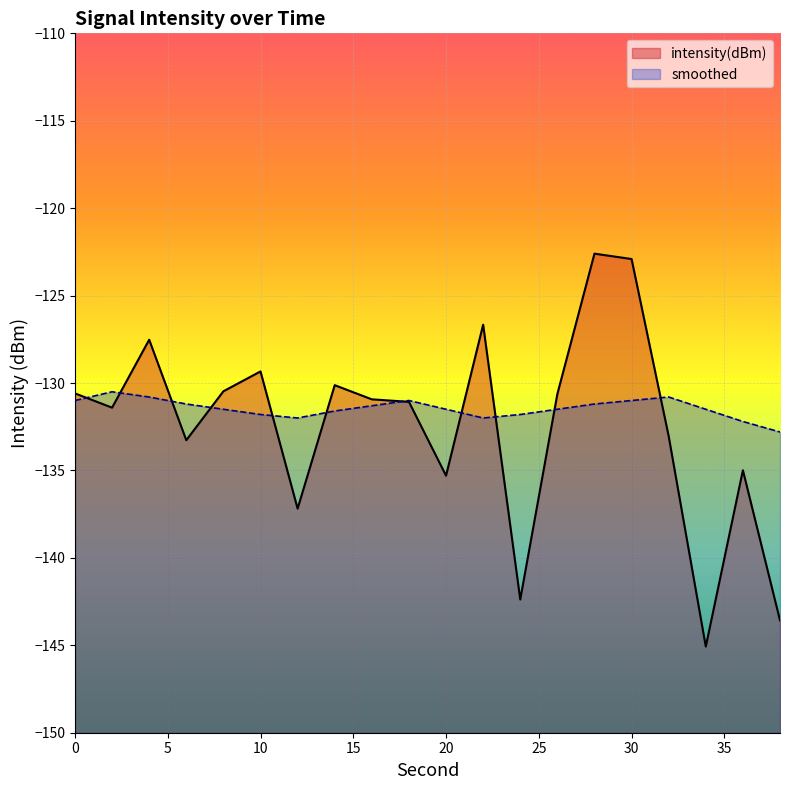

True or false: intensity(dBm) and smoothed intersect in this chart.

True